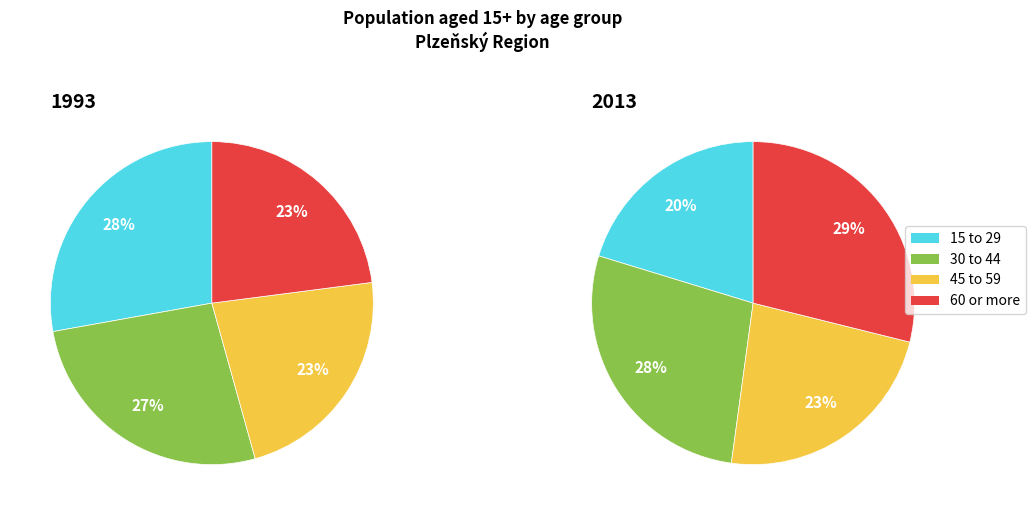

Is the sum of 60 or more and 45 to 59 greater than half?

No